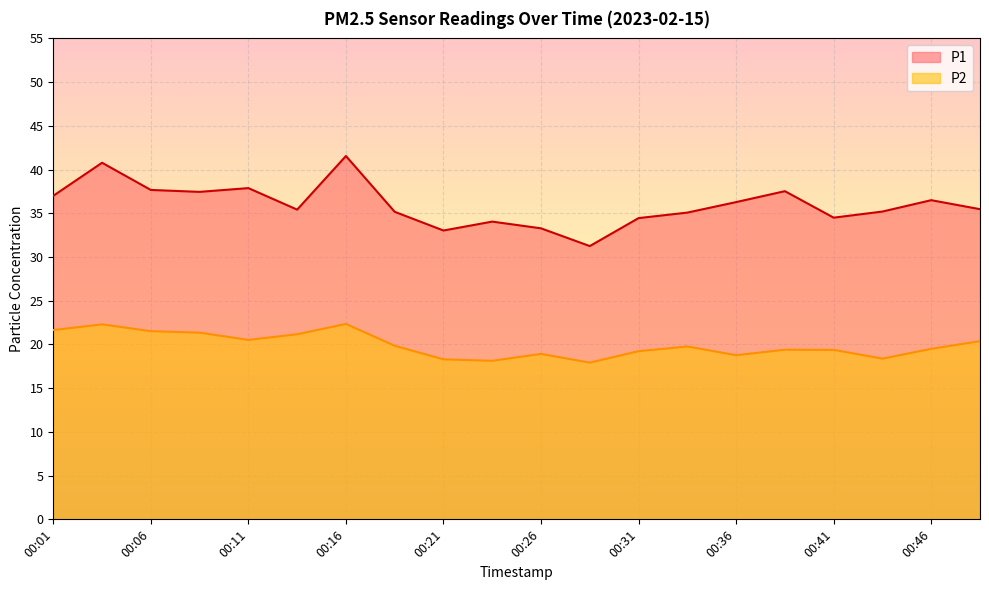

True or false: P1 and P2 cross at least once.

False